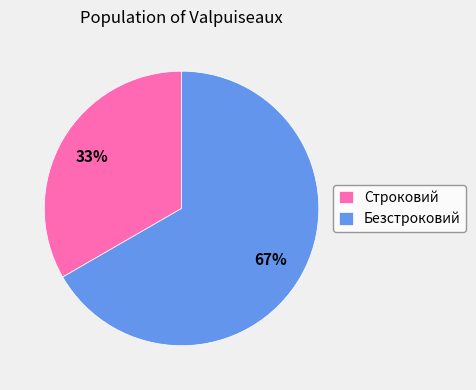

The Строковий slice represents 44% of the pie. True or false?

False